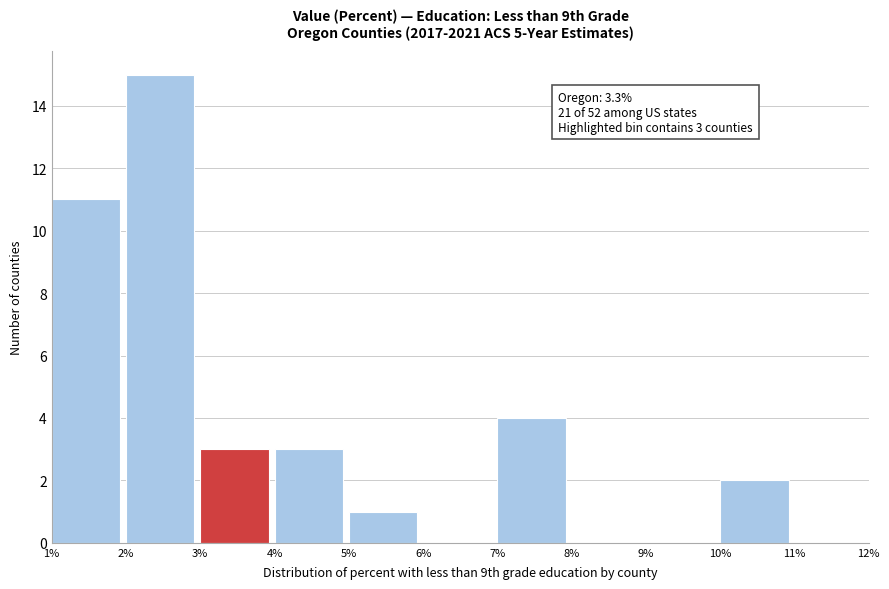

Which range on the x-axis has the tallest bar?

2% to 3%